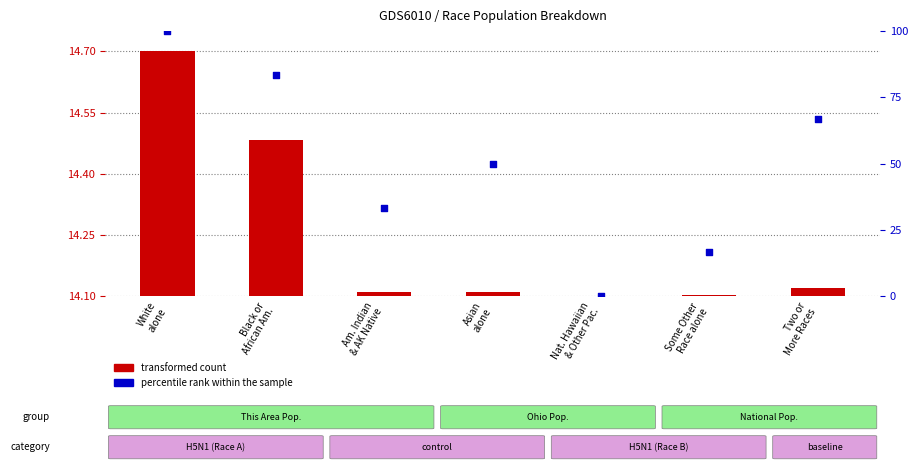

At which category is the sum across all series the highest?

White
alone